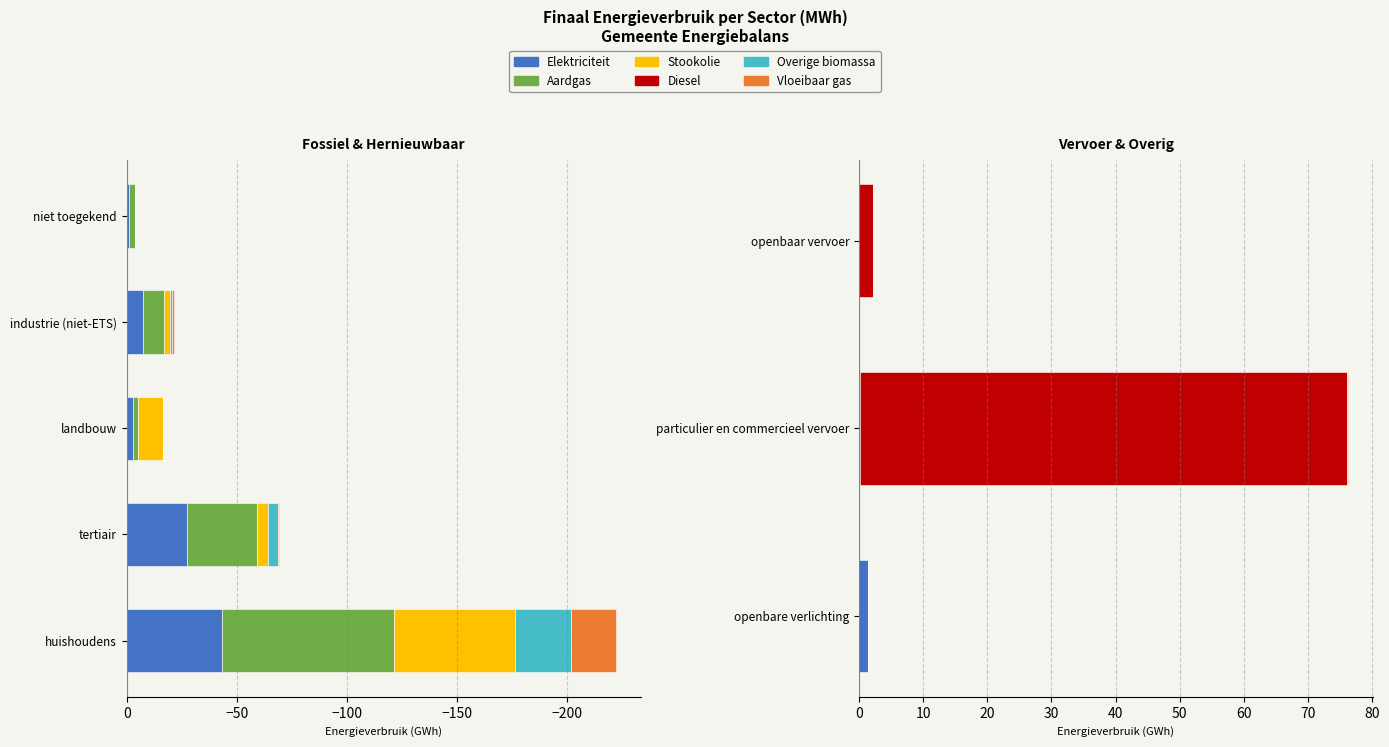

How many categories are shown in the chart?

3